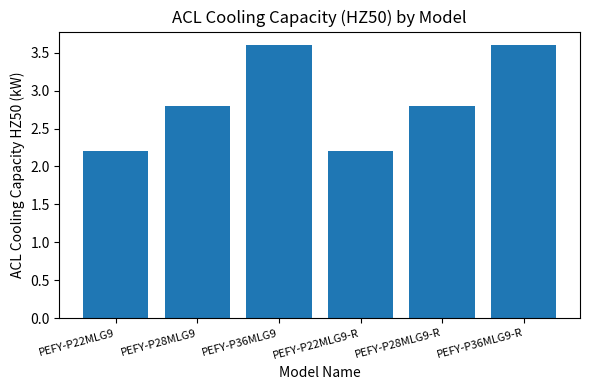

What is the average value?

2.9